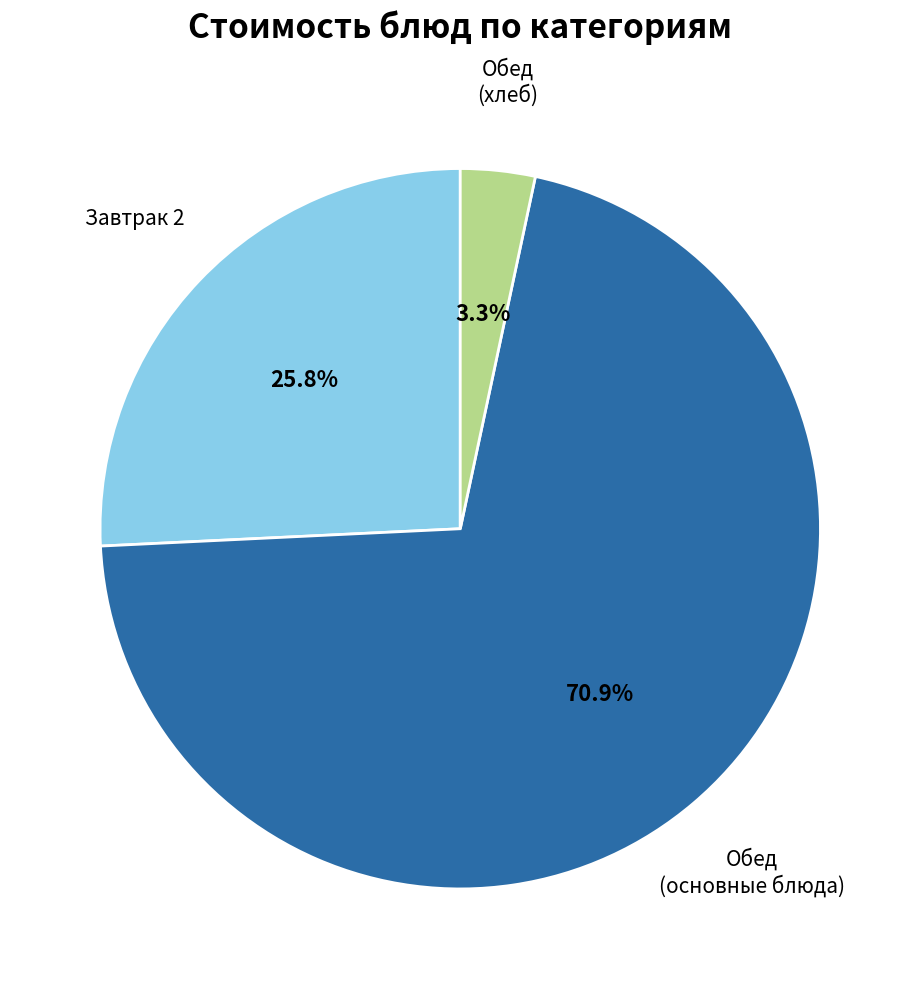

To the nearest percent, what is the average slice percentage?

33%